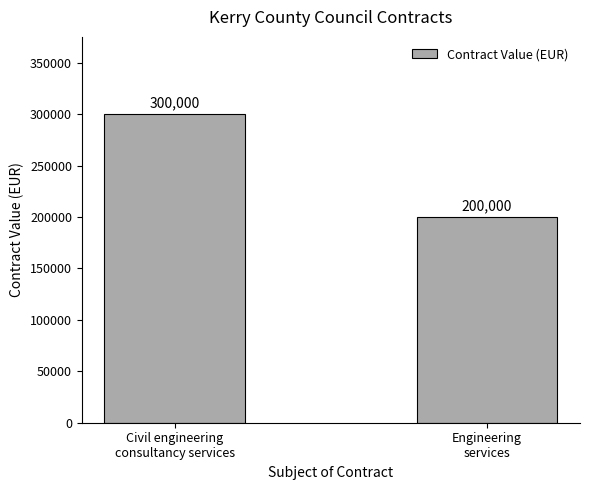

What is the sum of the values at Civil engineering
consultancy services and Engineering
services?

500000